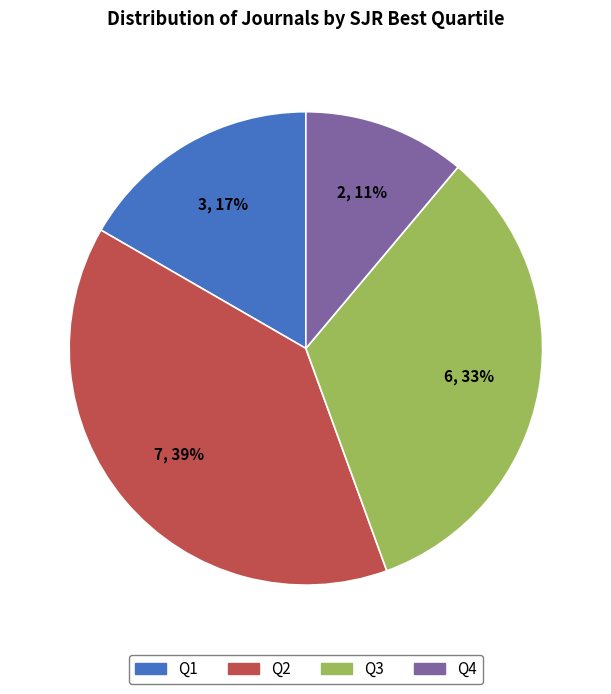

What percentage is the Q4 slice, to the nearest percent?

11%